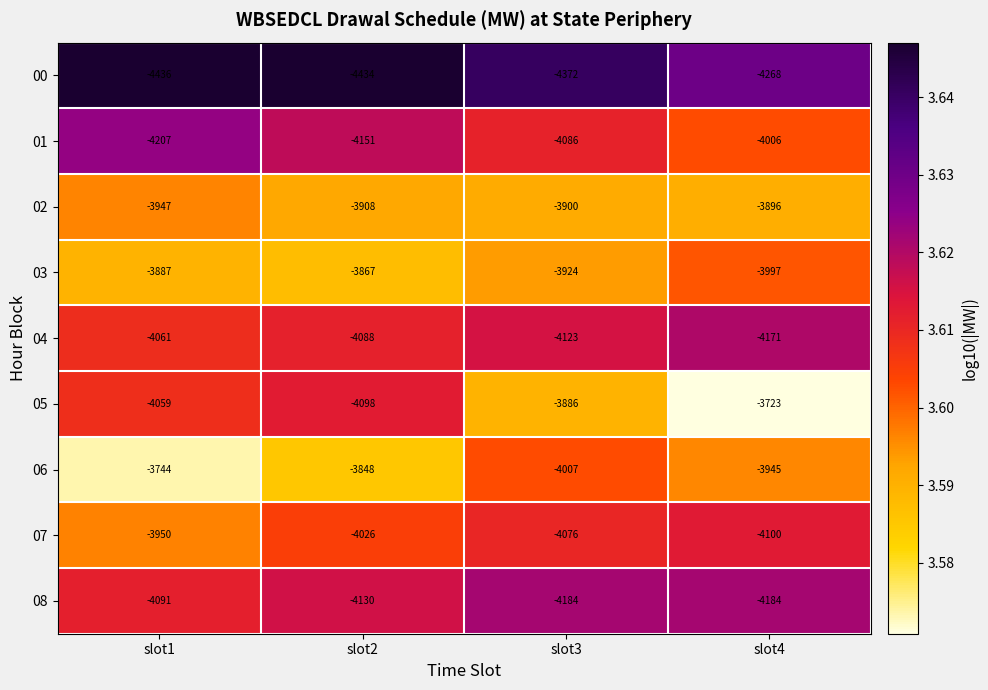

Which series has the largest total across all categories?

06